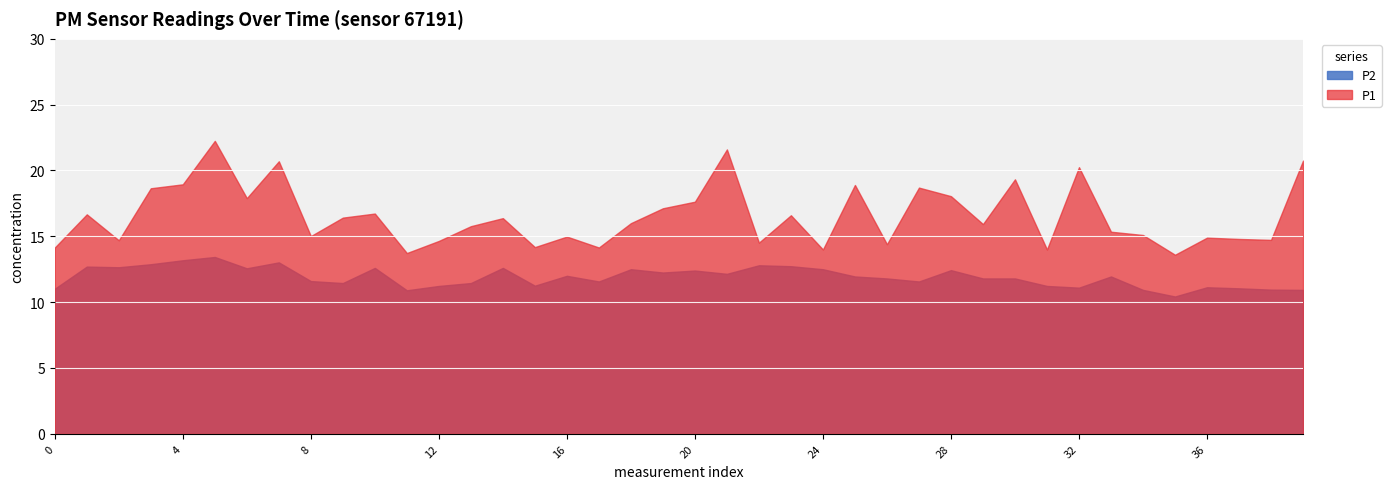

List the series in order of their overall mean, highest first.

P1, P2